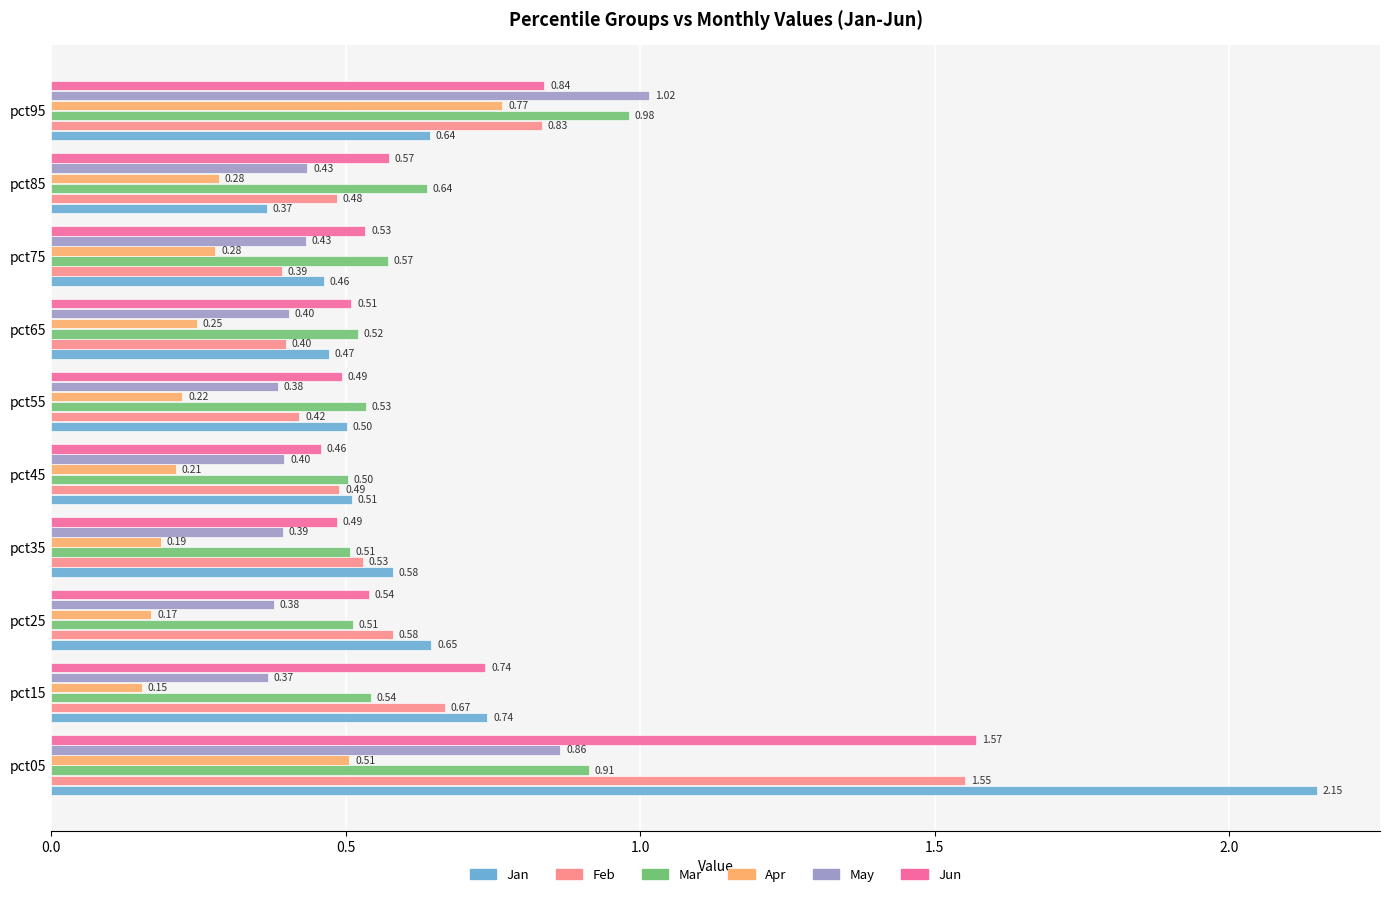

Where is Jun nearest to the value 1?

pct95